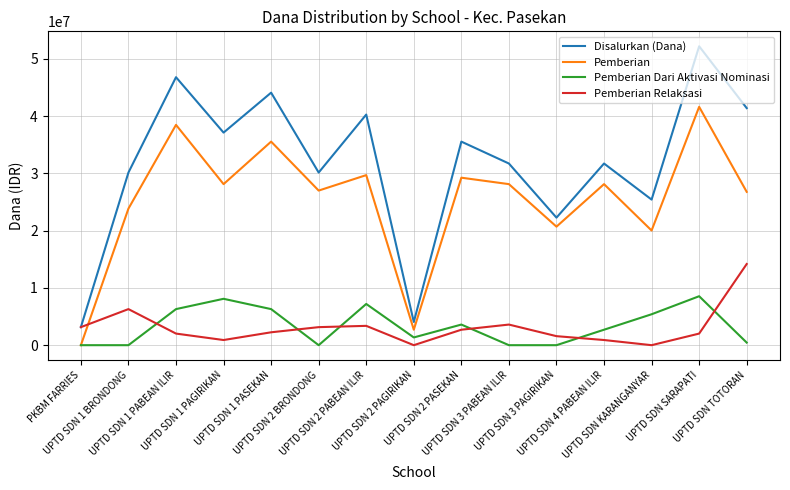

At which category does Pemberian reach its first local peak?

UPTD SDN 1 PABEAN ILIR